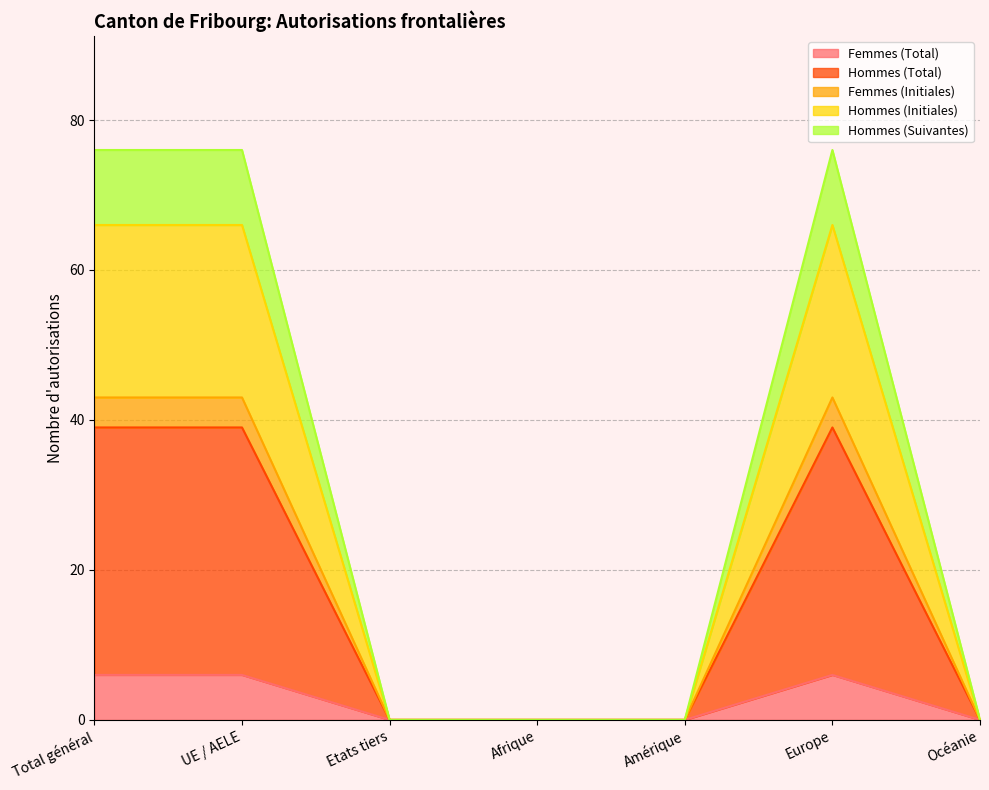

True or false: Femmes (Initiales) and Hommes (Total) intersect in this chart.

False